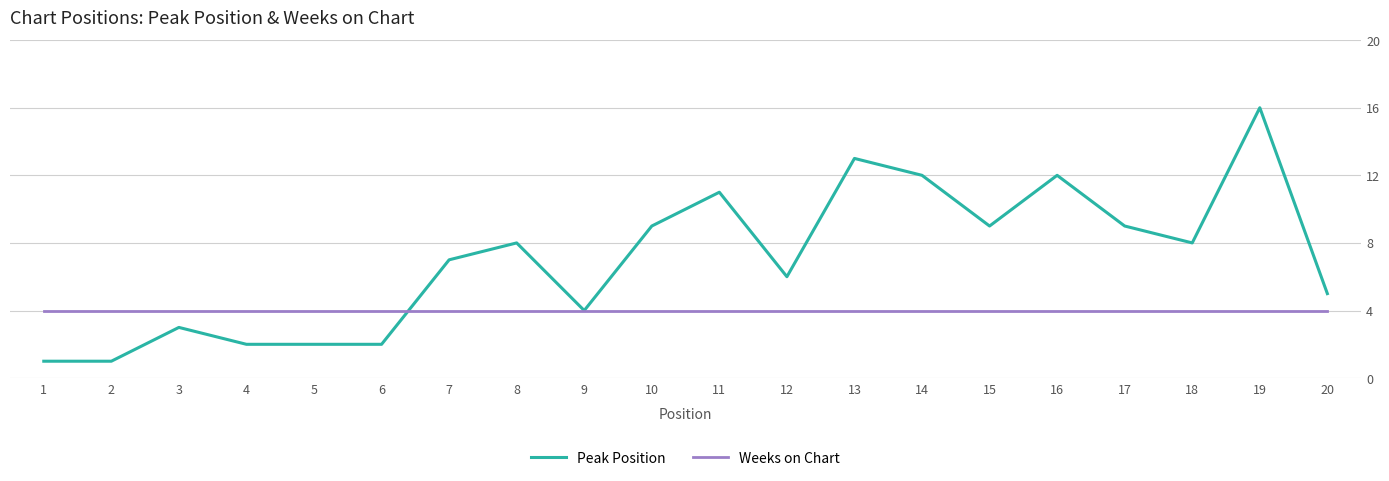

True or false: Weeks on Chart and Peak Position intersect in this chart.

True